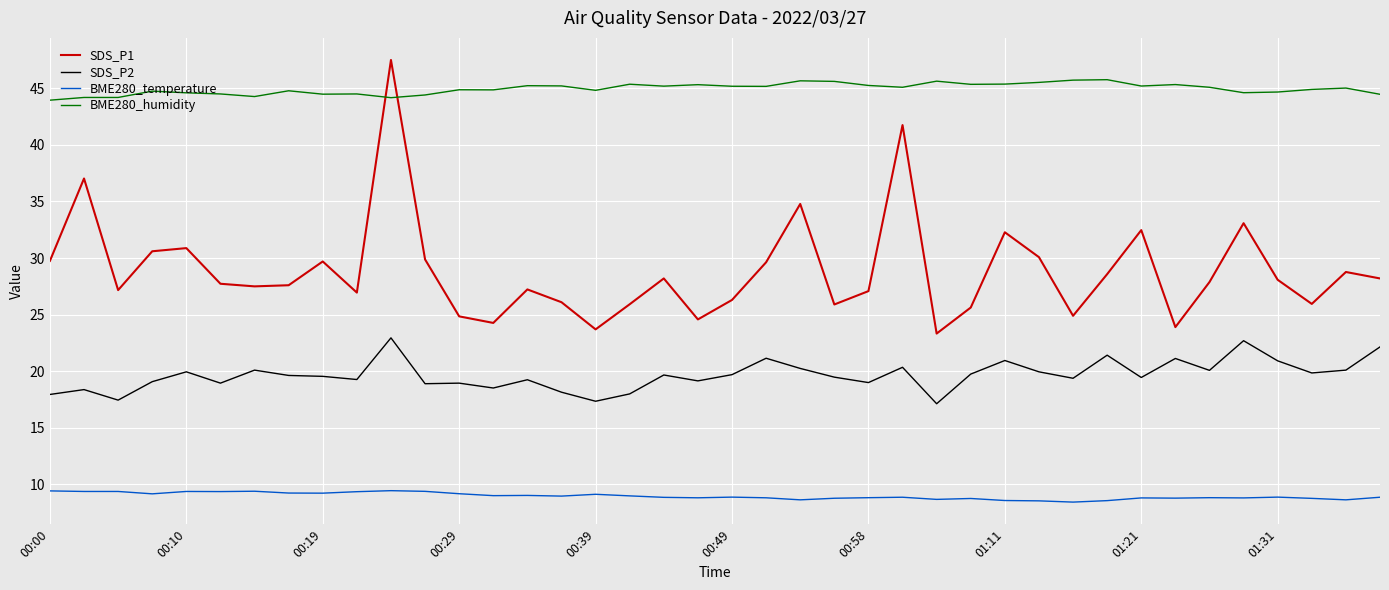

In SDS_P2, how many points are lower than both neighbors (excluding endpoints)?

13